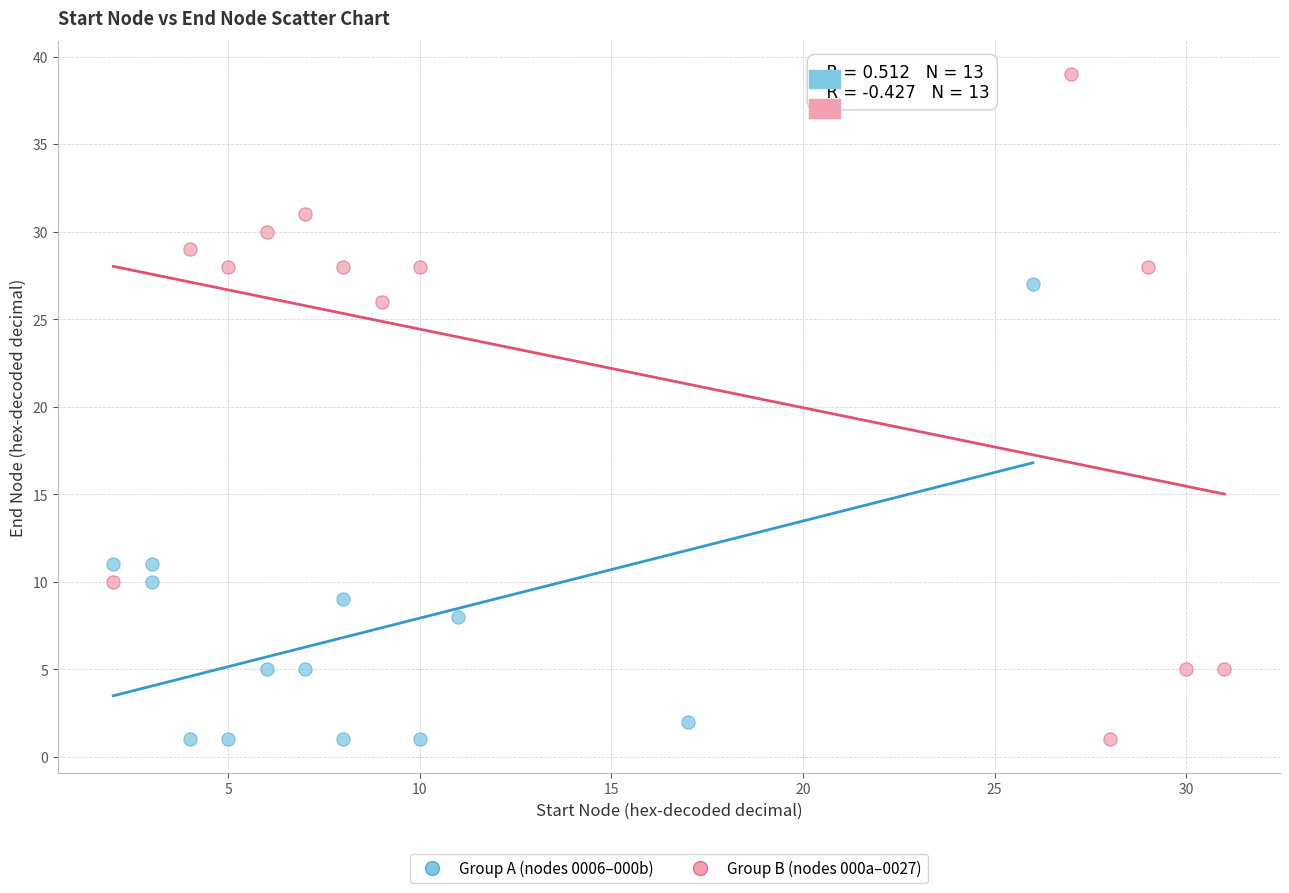

Which series has the widest spread of Y values?

Group B (nodes 000a–0027)